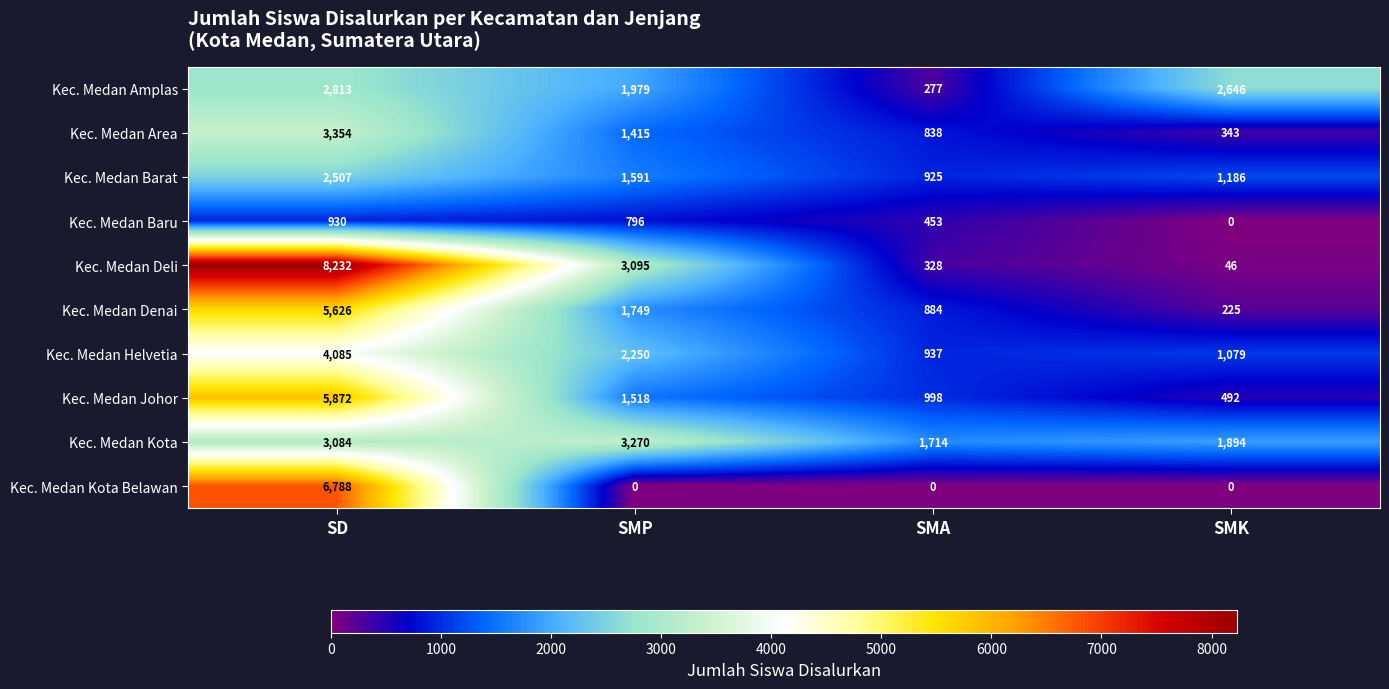

Where does the Kec. Medan Barat series first go above 1591?

SD